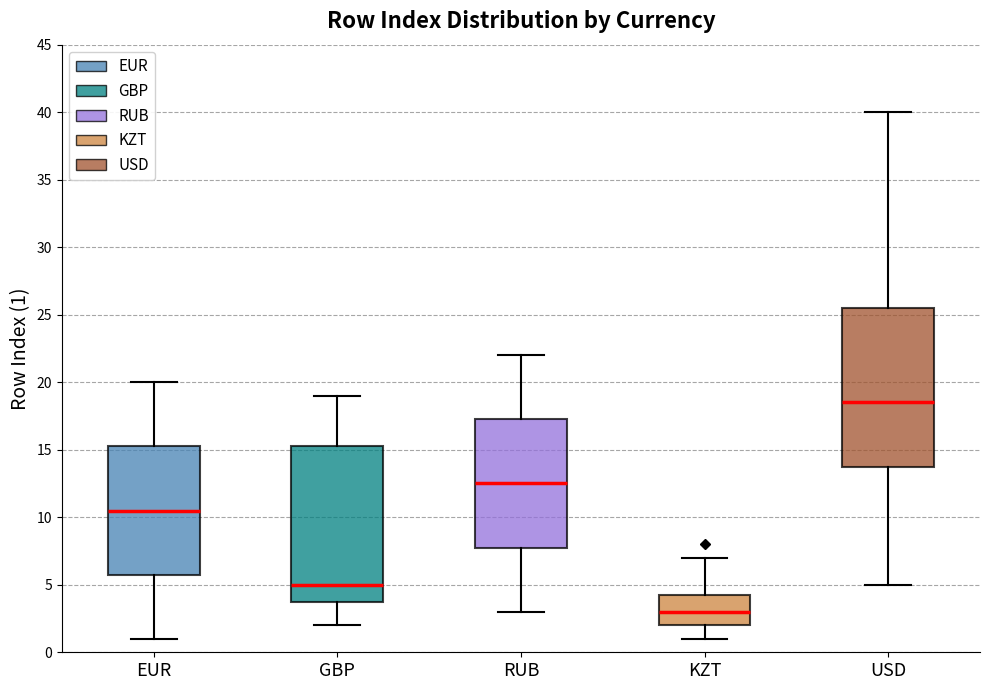

Reading left to right, transcribe this box plot: for each box, give where its median line is, the range the box spans, and where its two whiskers end, as read against the y-axis. The values are not printed on the chart, so give them approximately, as read against the axis.

EUR: median 10.5, box 6.0 to 15.5, whiskers 1.0 to 20.0
GBP: median 5.0, box 4.0 to 15.5, whiskers 2.0 to 19.0
RUB: median 12.5, box 8.0 to 17.5, whiskers 3.0 to 22.0
KZT: median 3.0, box 2.0 to 4.5, whiskers 1.0 to 7.0
USD: median 18.5, box 14.0 to 25.5, whiskers 5.0 to 40.0